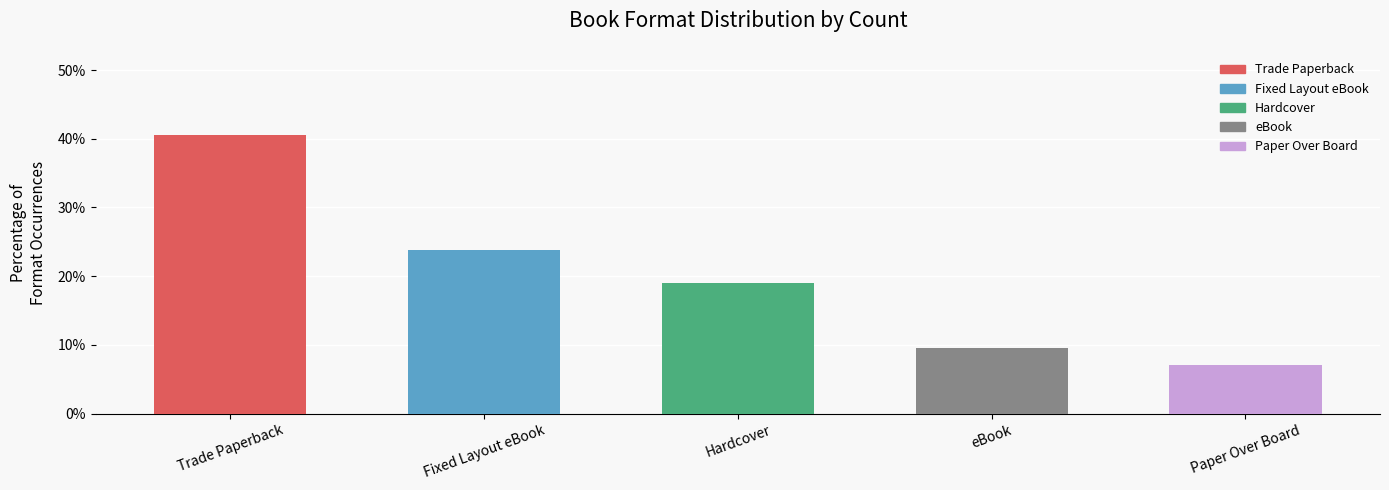

What is the difference between the maximum and minimum values?

33.3